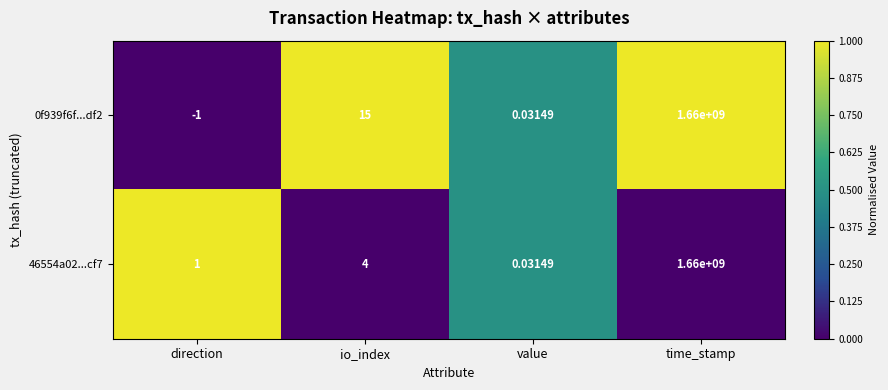

List the labels in order of 46554a02...cf7 value, smallest first.

value, direction, io_index, time_stamp